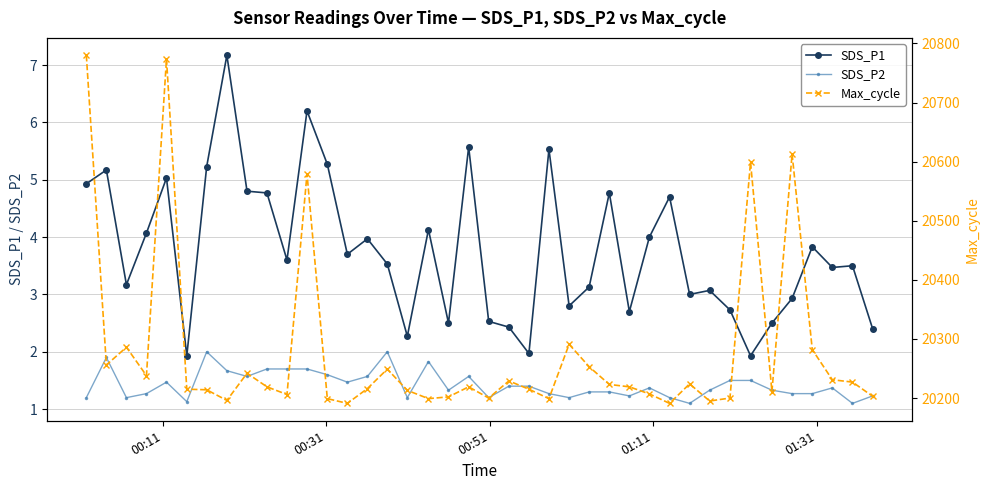

True or false: SDS_P2 and SDS_P1 intersect in this chart.

False